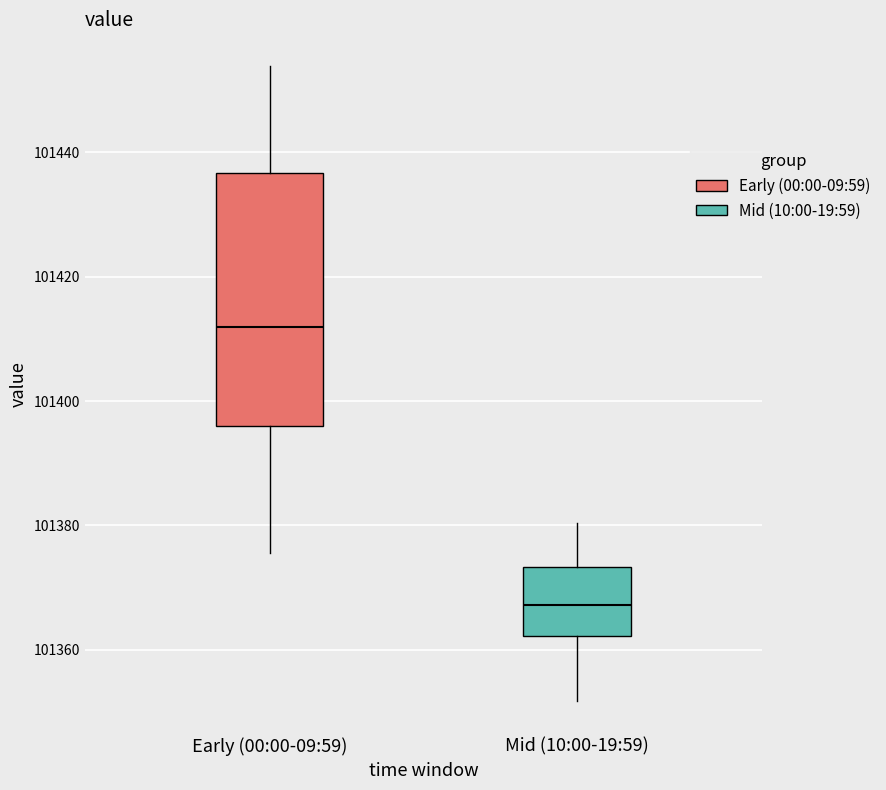

Which box's median line is the highest?

Early (00:00-09:59)